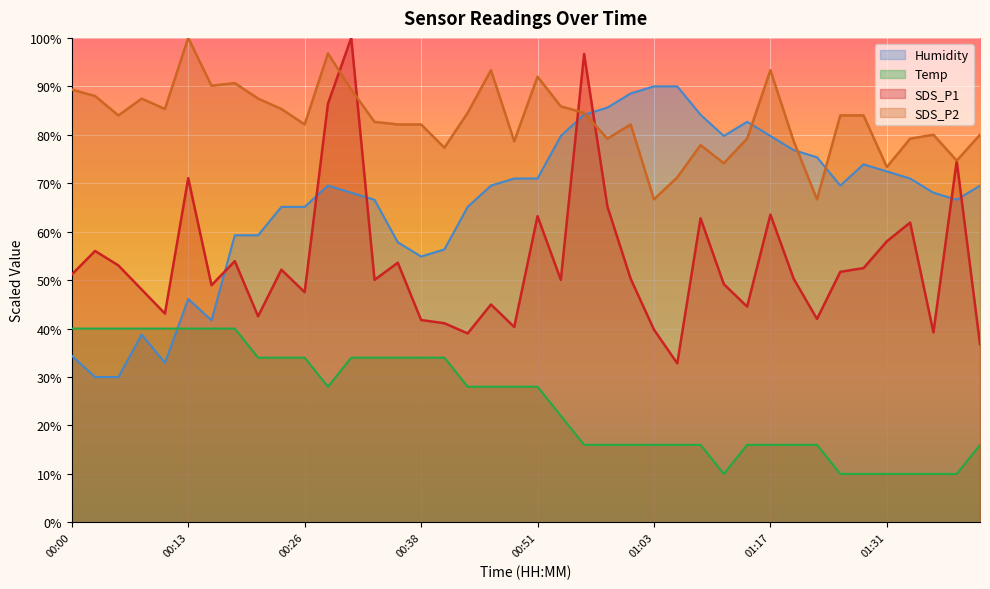

Rank the categories by Humidity value from lowest to highest.

00:03, 00:05, 00:10, 00:00, 00:08, 00:15, 00:13, 00:38, 00:41, 00:36, 00:18, 00:21, 00:23, 00:26, 00:43, 00:33, 01:39, 00:31, 01:36, 00:28, 00:46, 01:26, 01:41, 00:48, 00:51, 01:34, 01:31, 01:29, 01:23, 01:20, 00:53, 01:11, 01:17, 01:14, 00:56, 01:08, 00:58, 01:01, 01:03, 01:06